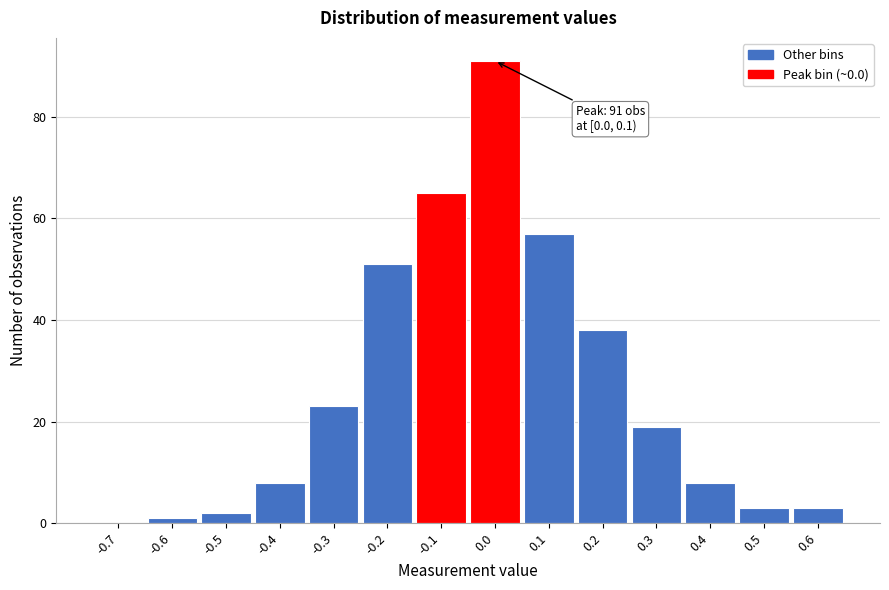

Reading left to right, list all the values displayed in this chart.

-0.7=0	-0.6=1	-0.5=2	-0.4=8	-0.3=23	-0.2=51	-0.1=65	0.0=91	0.1=57	0.2=38	0.3=19	0.4=8	0.5=3	0.6=3